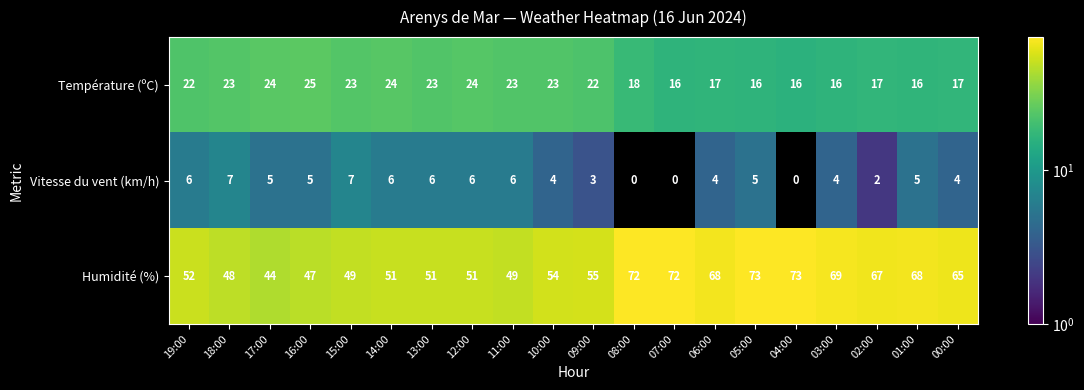

Rank the series by their maximum value, from lowest to highest.

Vitesse du vent (km/h), Température (ºC), Humidité (%)